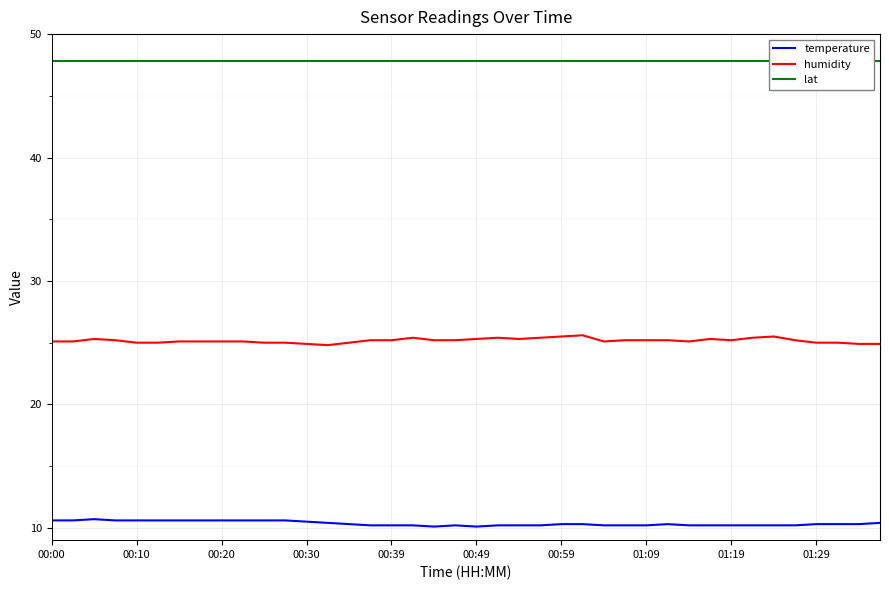

Which series has the largest range (max minus min)?

humidity